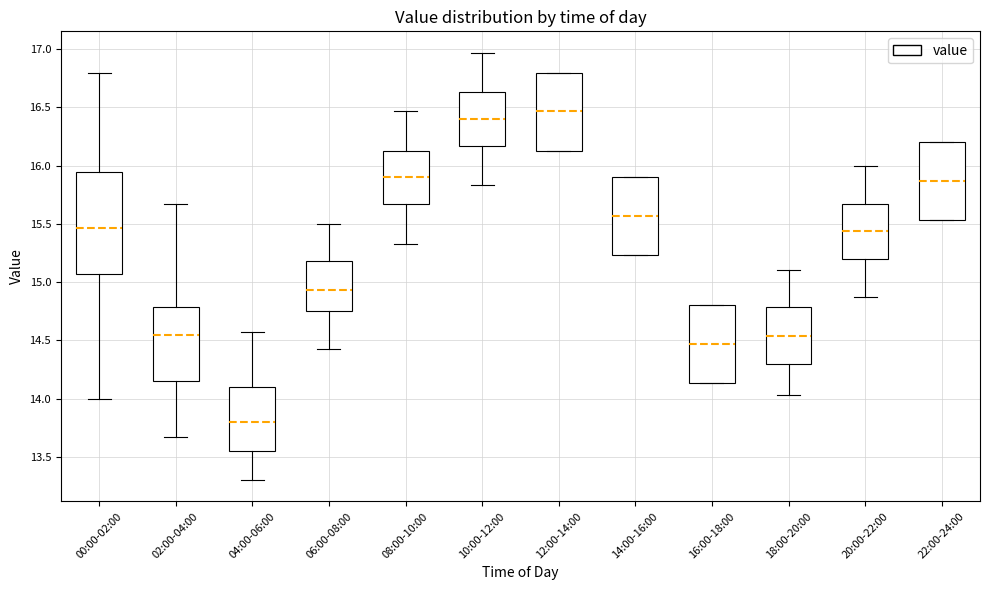

Which box's median line is the highest?

12:00-14:00